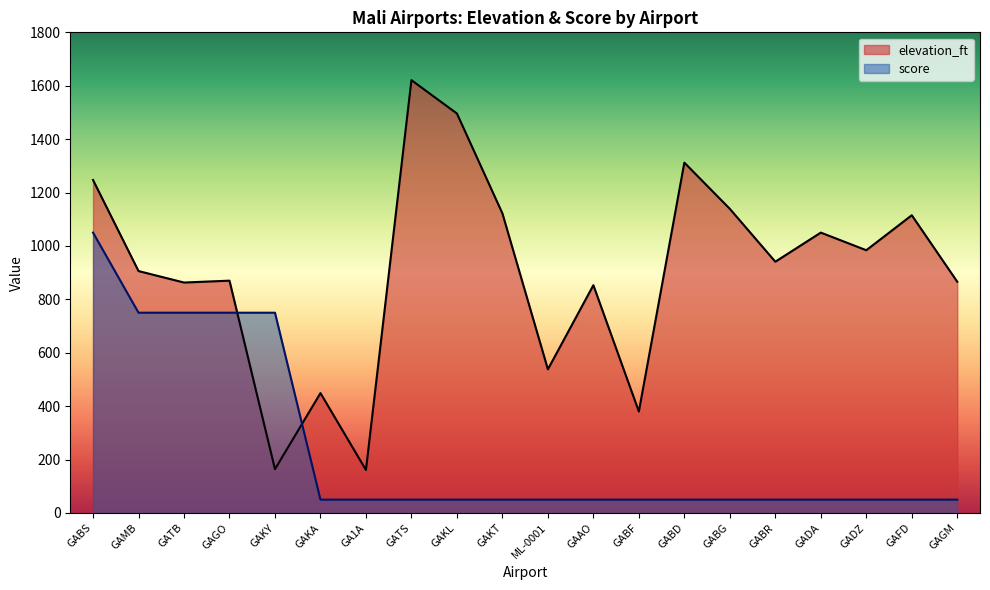

What is the label of the 10th point from the right?

ML-0001